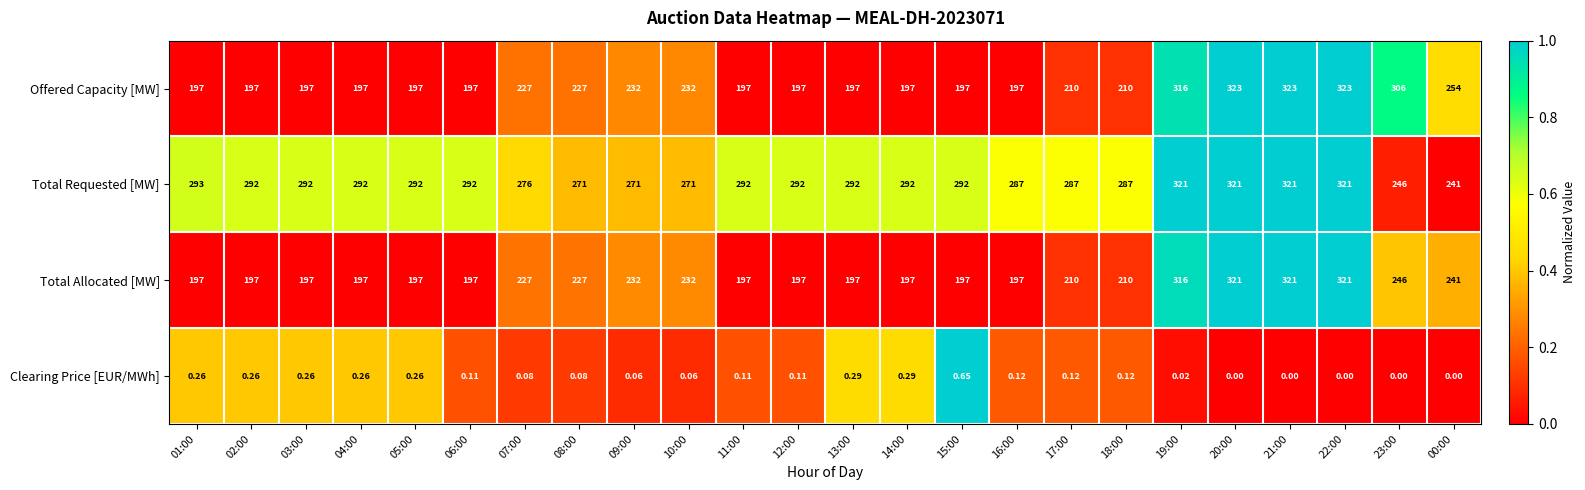

Is the value of Total Requested [MW] at 17:00 greater than the value of Clearing Price [EUR/MWh] at 22:00?

Yes